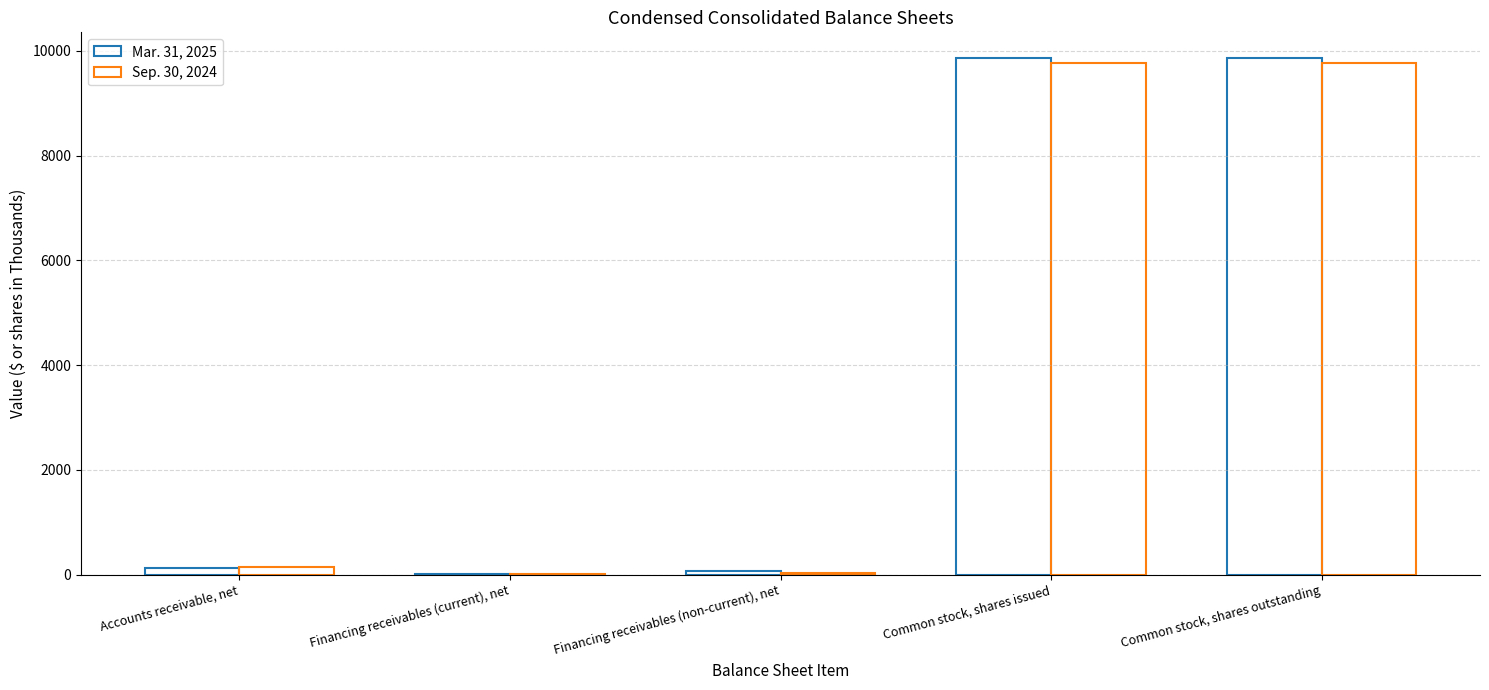

What position from the left is Common stock, shares issued?

4